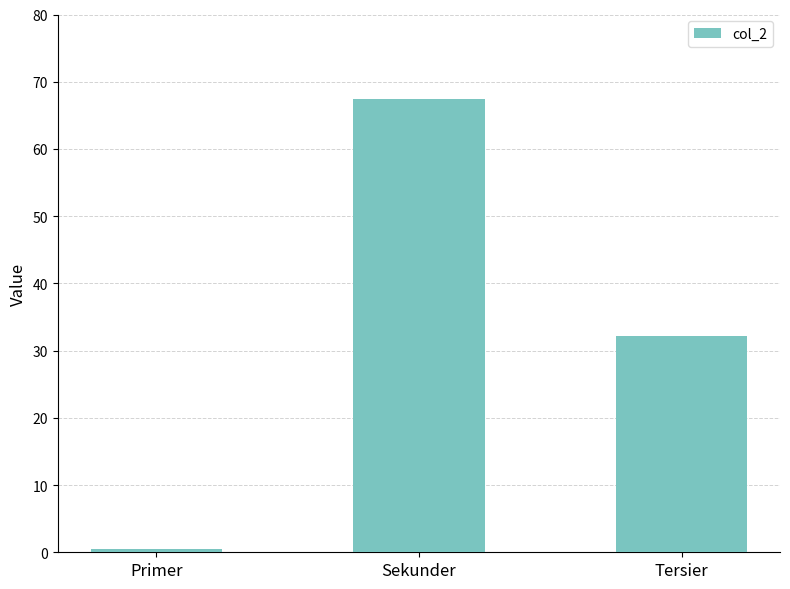

What position from the left is Sekunder?

2